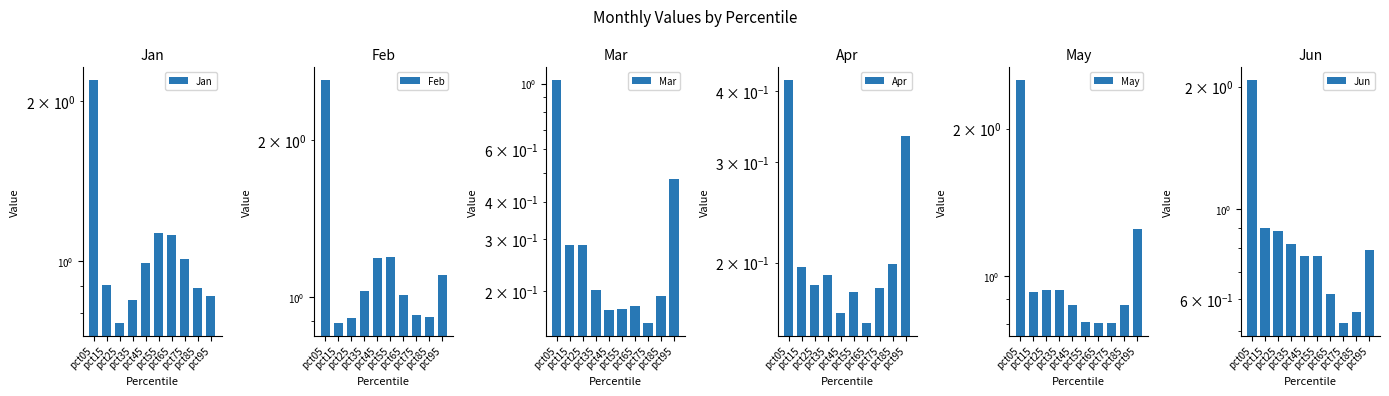

What is the sum of all May values?

10.7